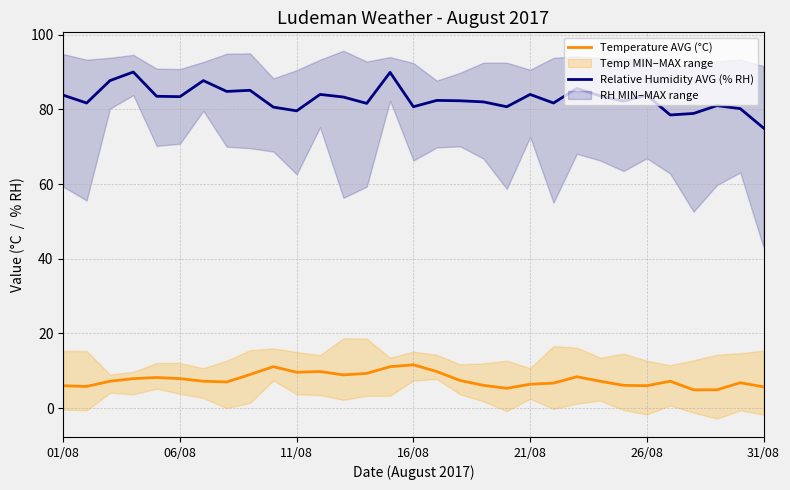

What is the total value across all series at 16?

92.2